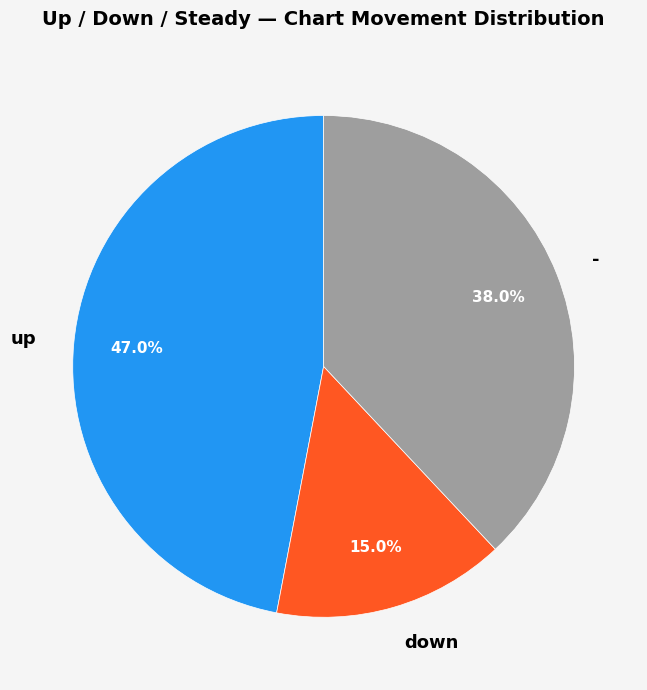

Is - the majority of the pie?

No